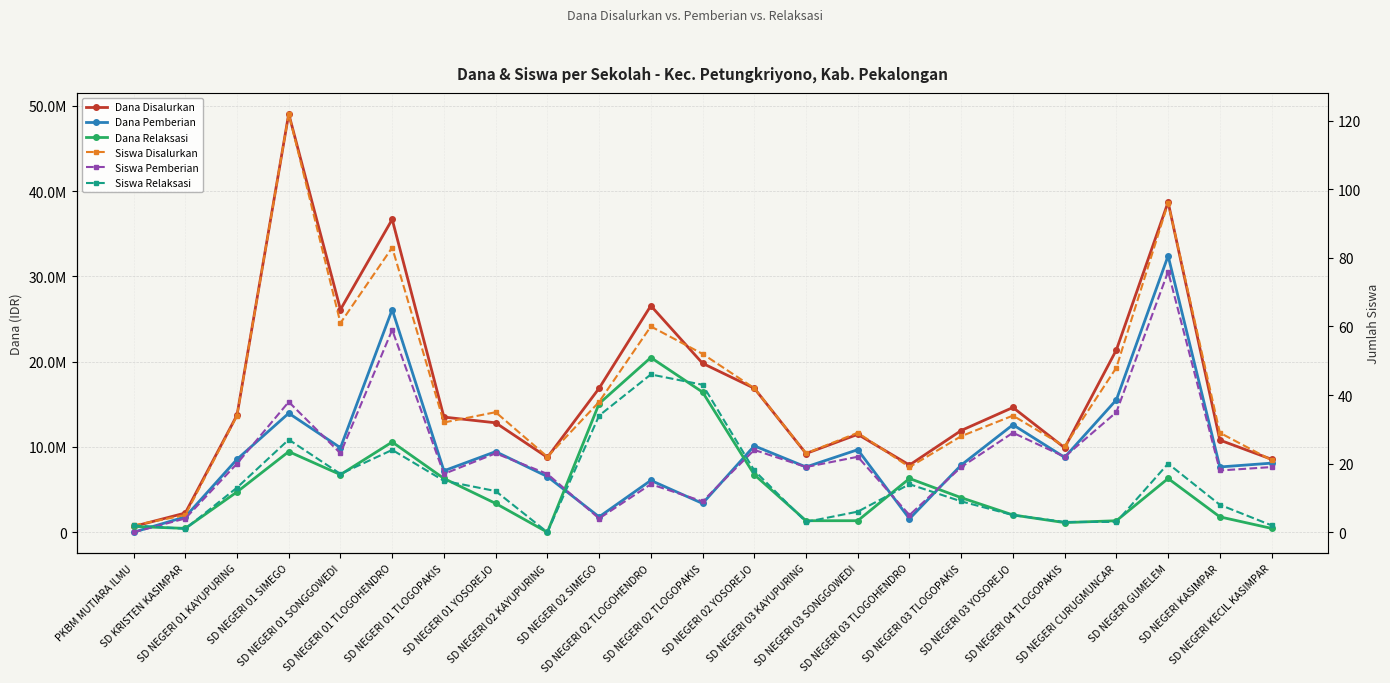

The value of Dana Relaksasi at SD NEGERI CURUGMUNCAR is 1350000. True or false?

True